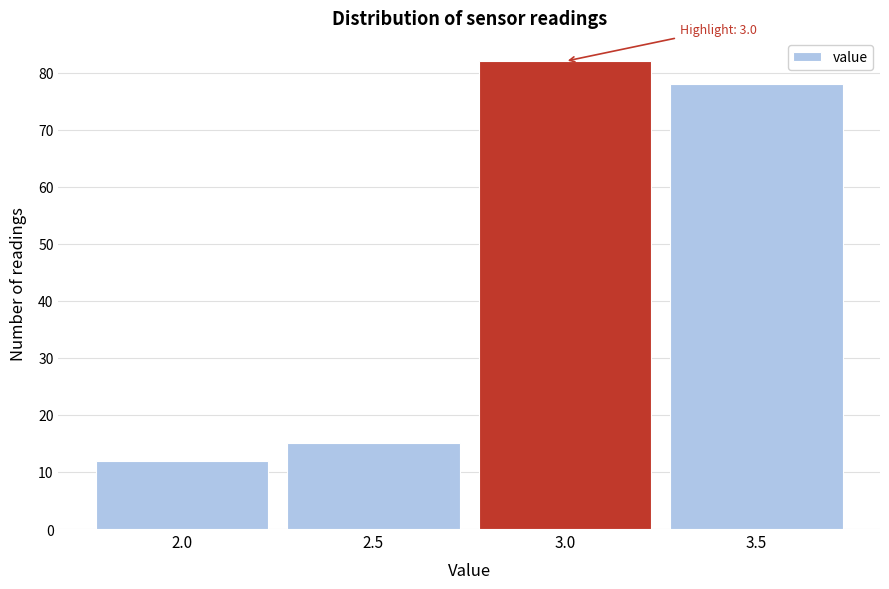

Over which range of the x-axis is the bar tallest?

2.75 to 3.25